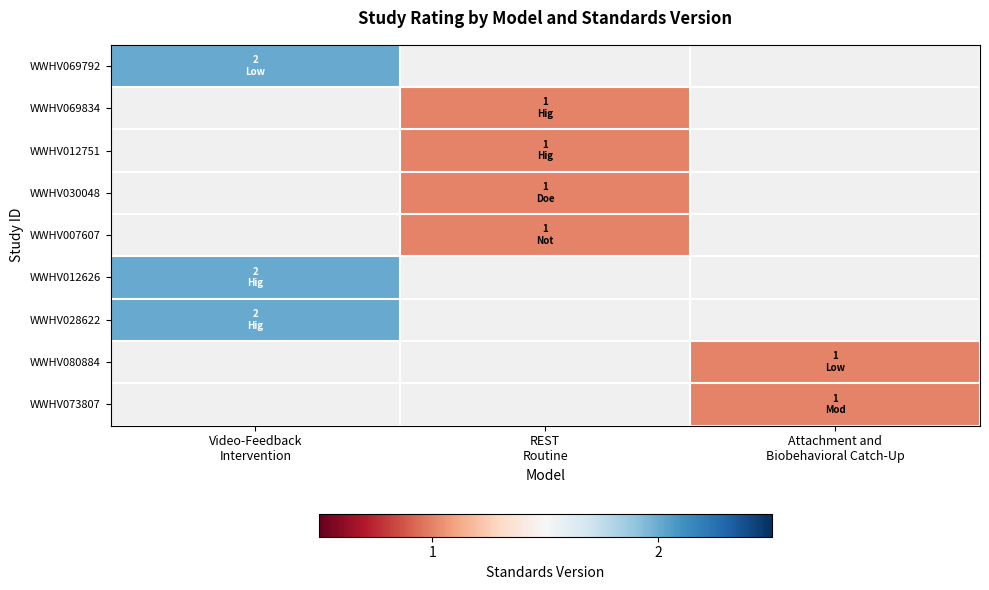

Which label corresponds to the smallest value in the chart?

REST
Routine